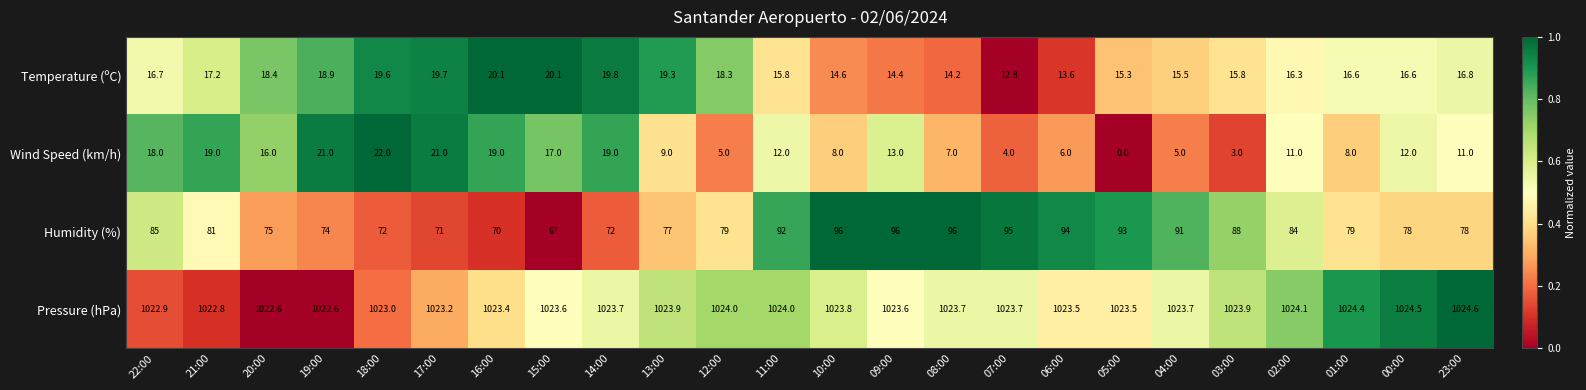

Rank the series by their maximum value, from lowest to highest.

Temperature (ºC), Wind Speed (km/h), Humidity (%), Pressure (hPa)